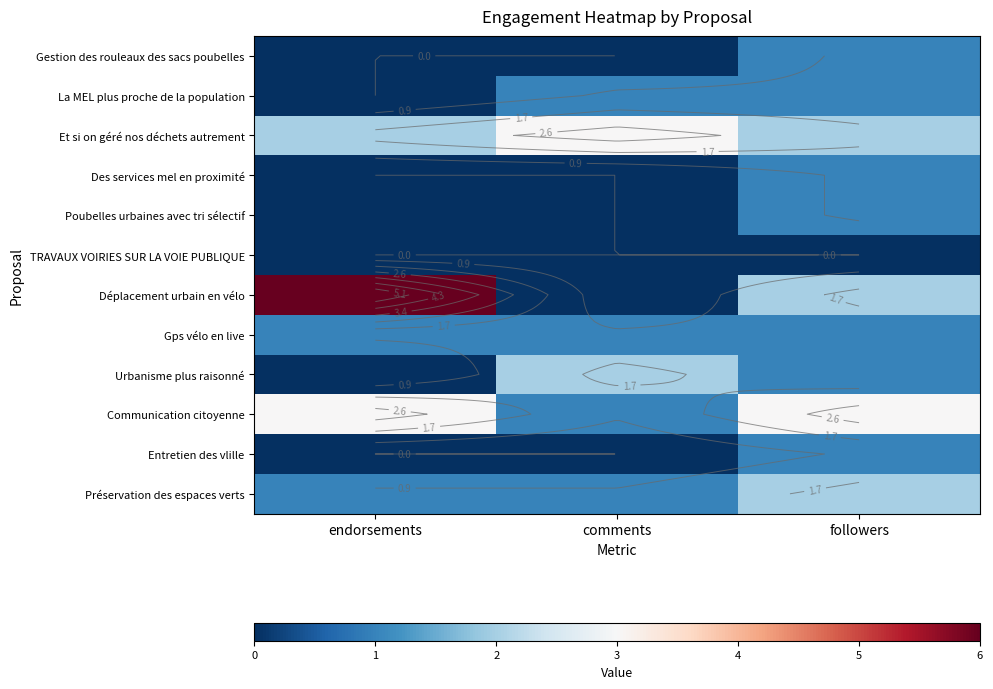

What is the difference between the maximum and minimum values in the Déplacement urbain en vélo series?

6